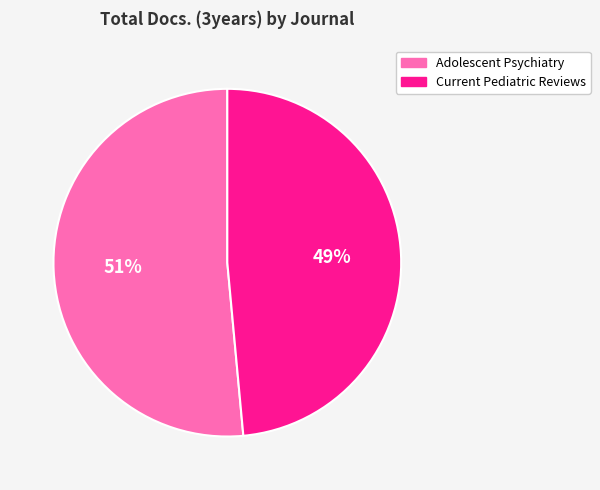

To the nearest percent, what is the combined percentage of Current Pediatric Reviews and Adolescent Psychiatry?

100%